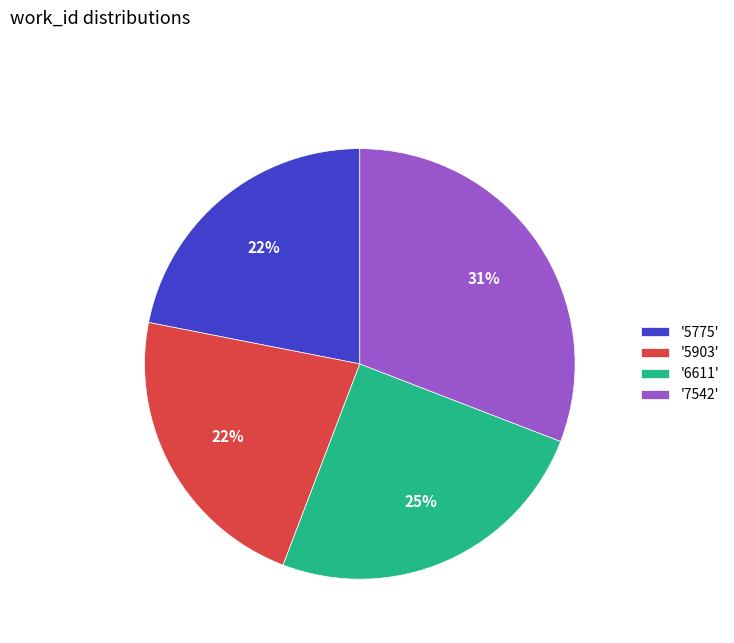

What percentage is the '6611' slice, to the nearest percent?

25%